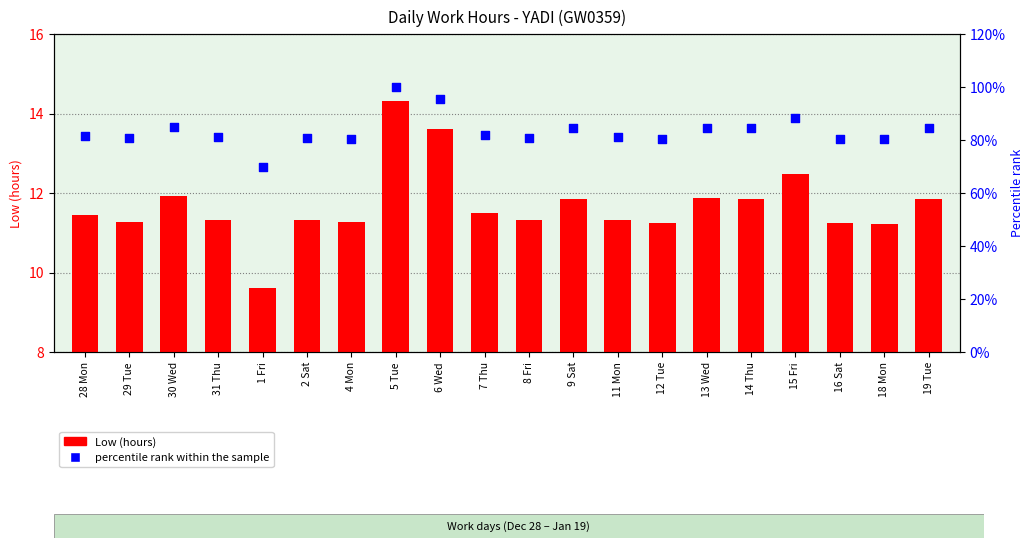

What are all the series names shown in the legend?

Low (hours), percentile rank within the sample